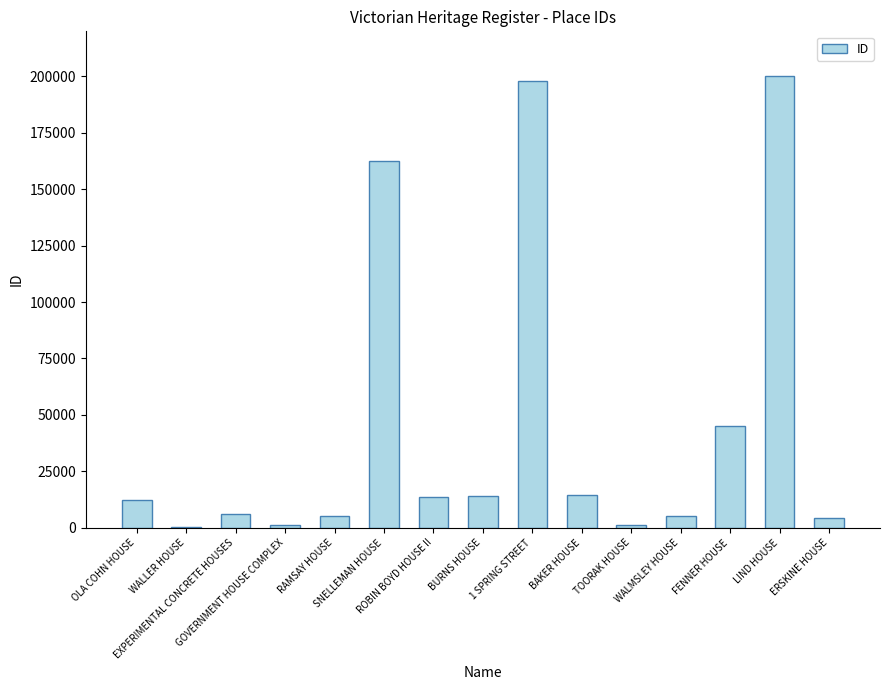

What is the sum of all values?

683932